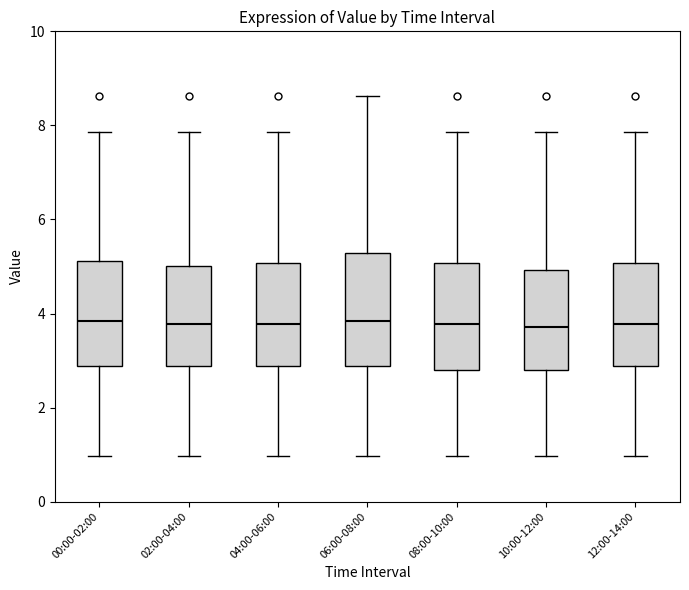

Reading left to right, read every box against the y-axis: the position of its median line, the range the box covers, and the ends of its whiskers. The values are not printed on the chart, so give them approximately, as read against the axis.

00:00-02:00: median 3.8, box 2.8 to 5.2, whiskers 1.0 to 7.8
02:00-04:00: median 3.8, box 2.8 to 5.0, whiskers 1.0 to 7.8
04:00-06:00: median 3.8, box 2.8 to 5.0, whiskers 1.0 to 7.8
06:00-08:00: median 3.8, box 2.8 to 5.2, whiskers 1.0 to 8.6
08:00-10:00: median 3.8, box 2.8 to 5.0, whiskers 1.0 to 7.8
10:00-12:00: median 3.8, box 2.8 to 5.0, whiskers 1.0 to 7.8
12:00-14:00: median 3.8, box 2.8 to 5.0, whiskers 1.0 to 7.8